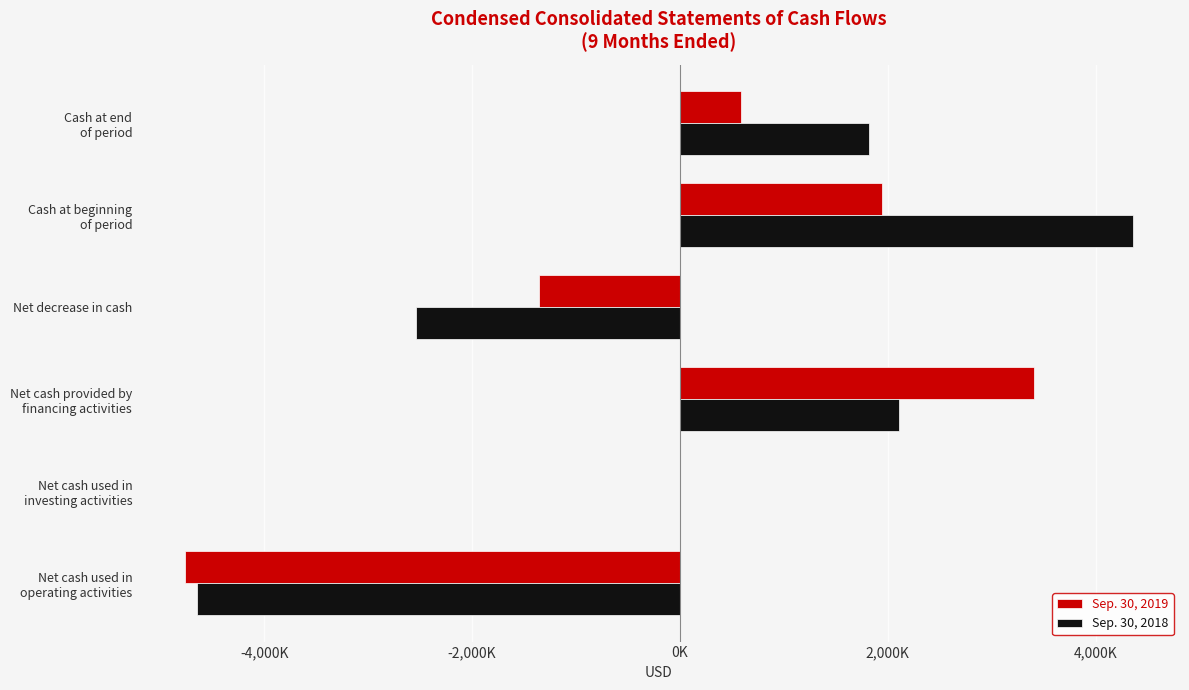

What is the sum of all Sep. 30, 2018 values?

1089000